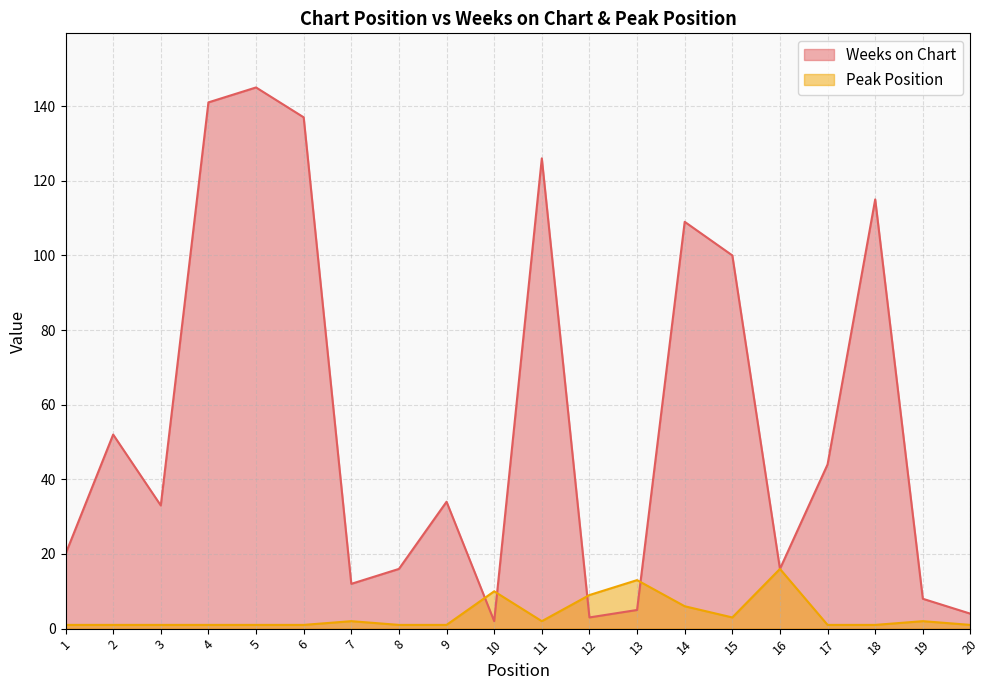

Which series ends up on top after the final intersection of Weeks on Chart and Peak Position?

Weeks on Chart